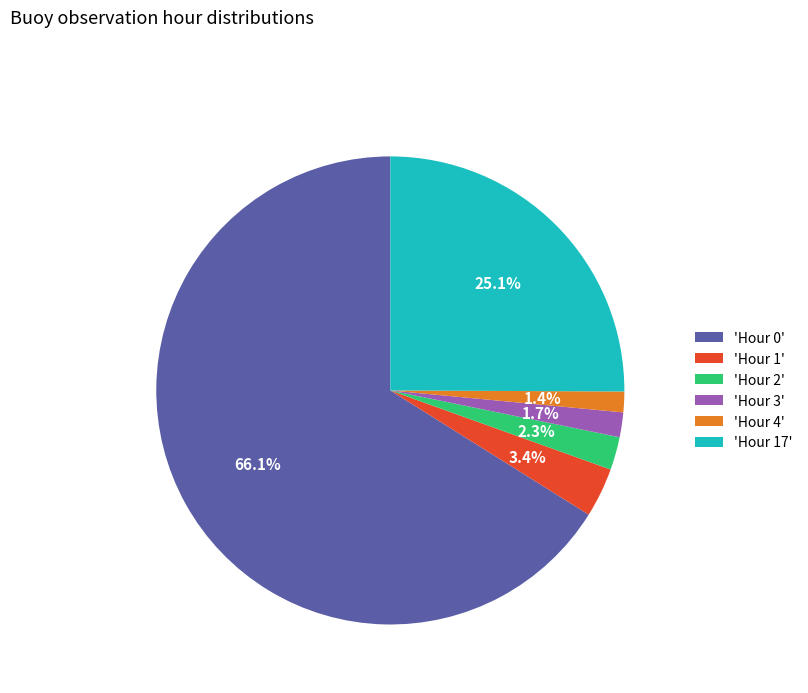

How many slices are in this pie chart?

6